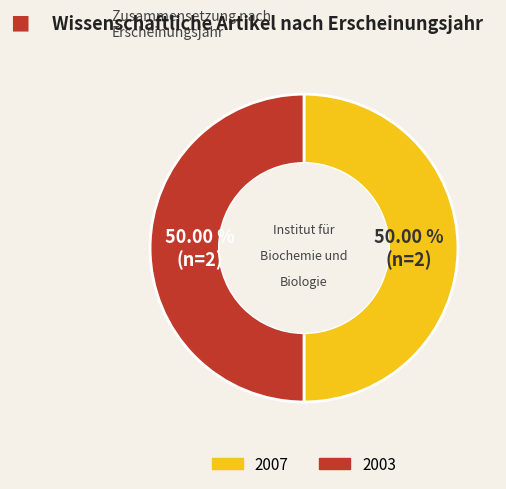

How many segments does this pie chart have?

2